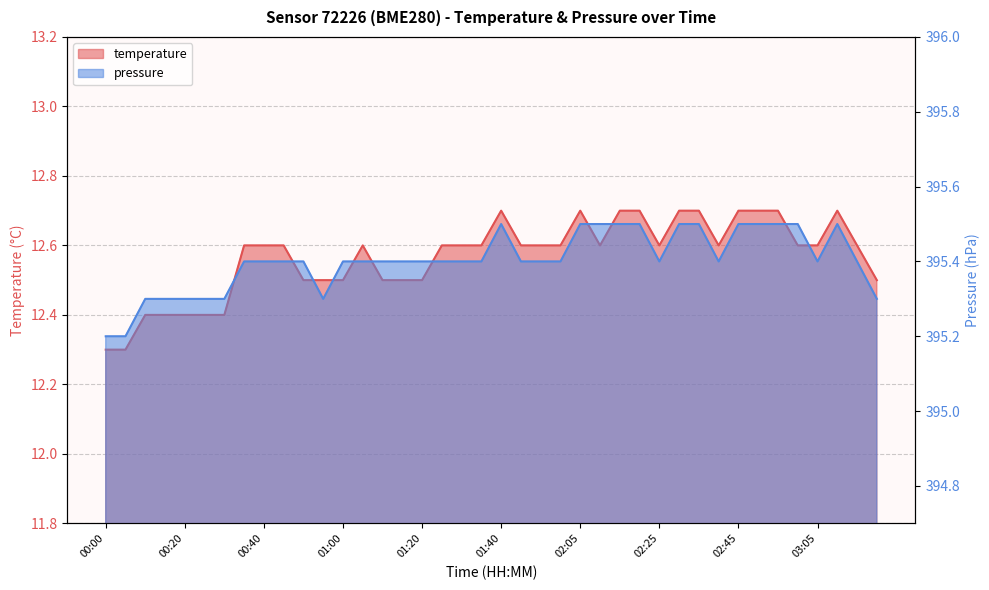

True or false: temperature has more than 1 points higher than both neighbors.

True